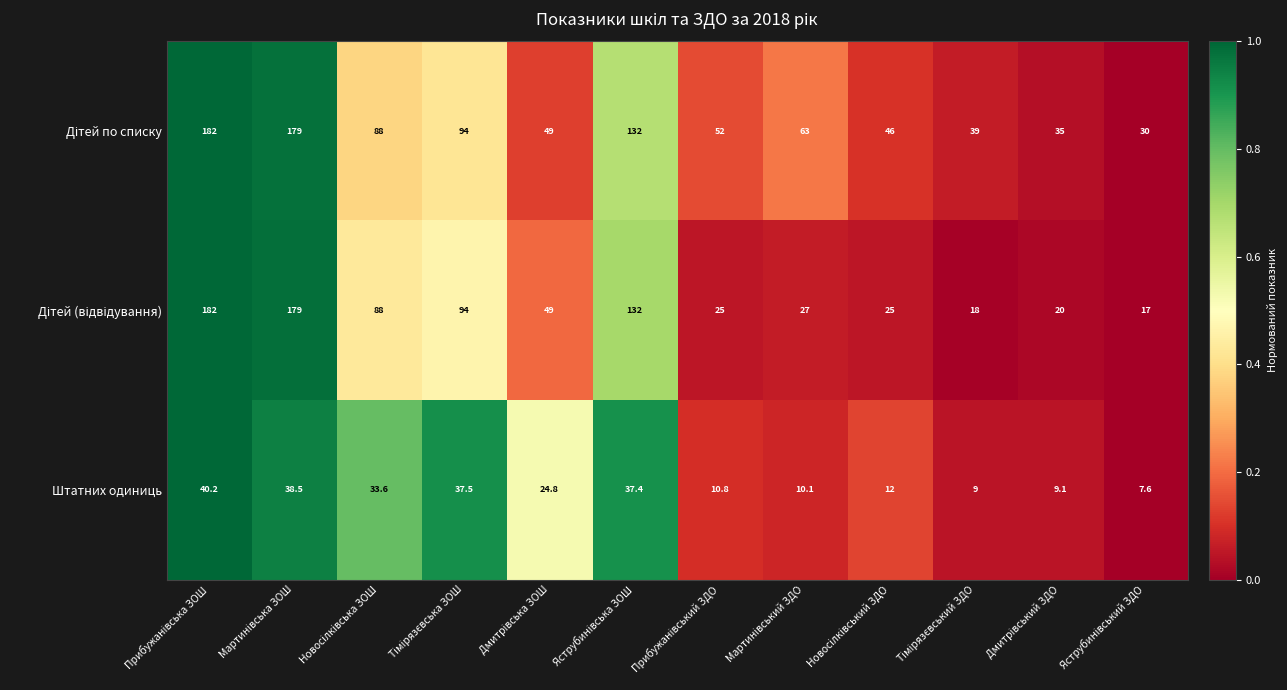

What is the difference between the maximum and minimum values in the Штатних одиниць series?

32.6